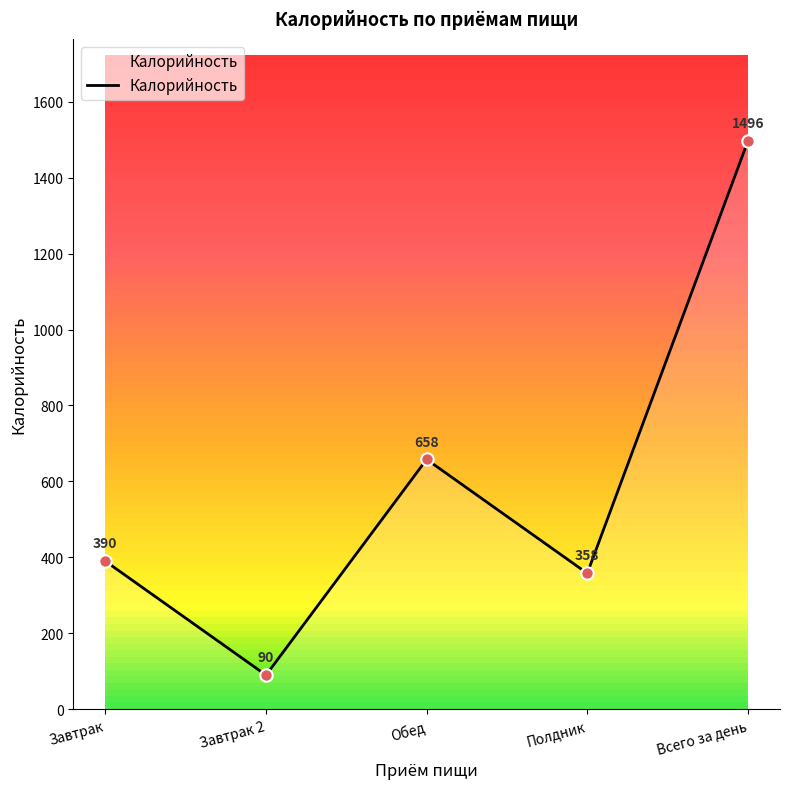

Which has a higher value, Полдник or Завтрак?

Завтрак